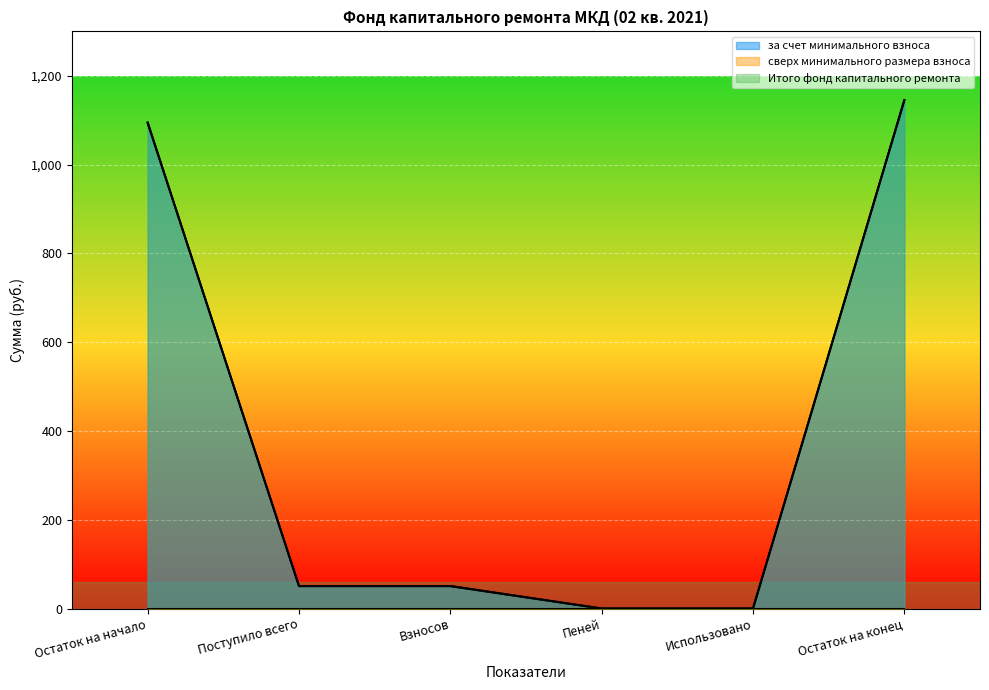

What position from the right is Поступило всего?

5